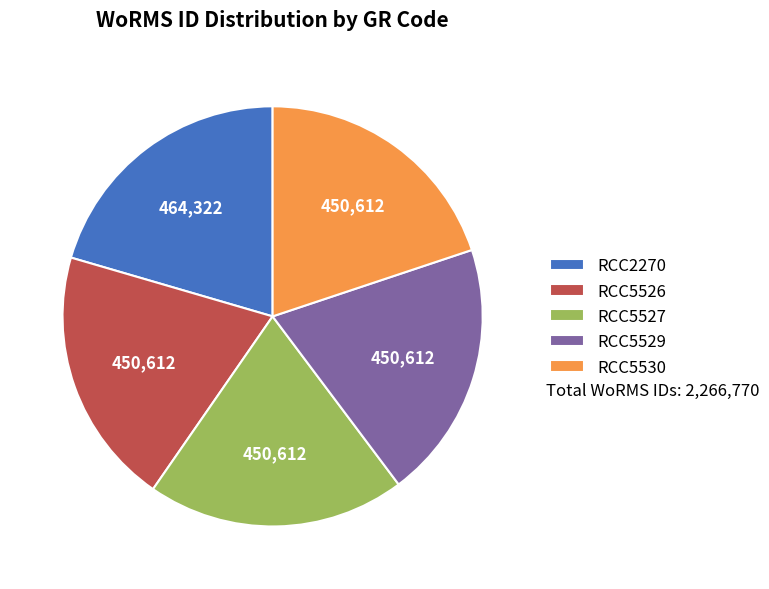

The RCC5526 slice represents 20% of the pie. True or false?

True